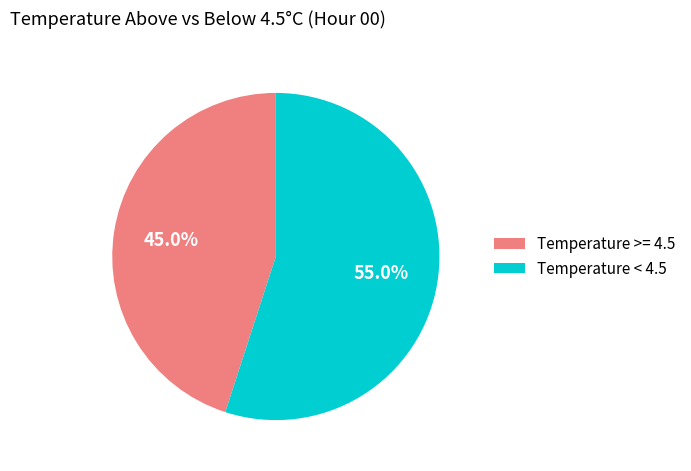

Approximately how many times larger is the value at Temperature < 4.5 compared to Temperature >= 4.5?

1.2